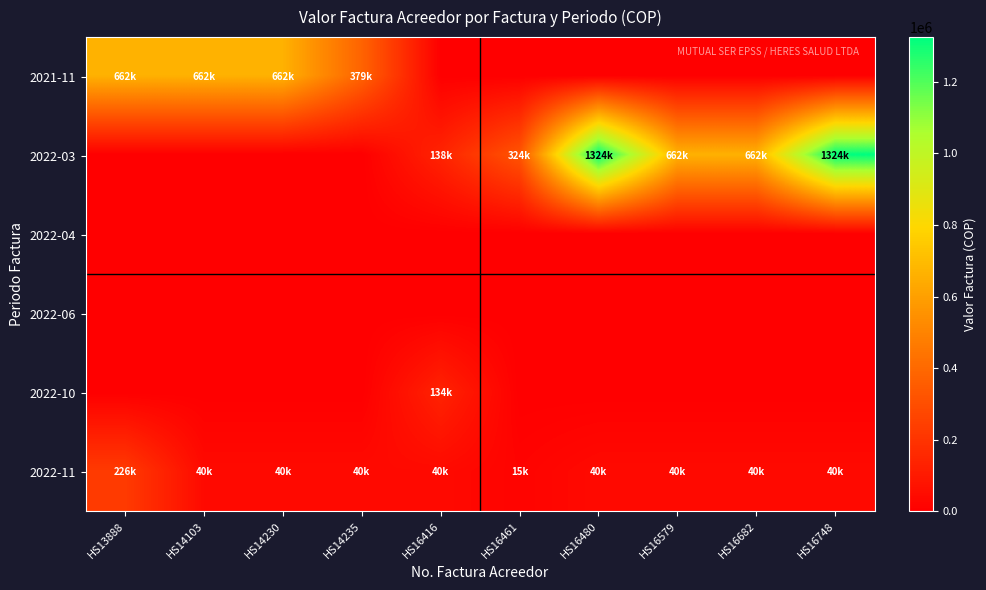

Which series changed the most between HS13888 and HS14103?

2022-11